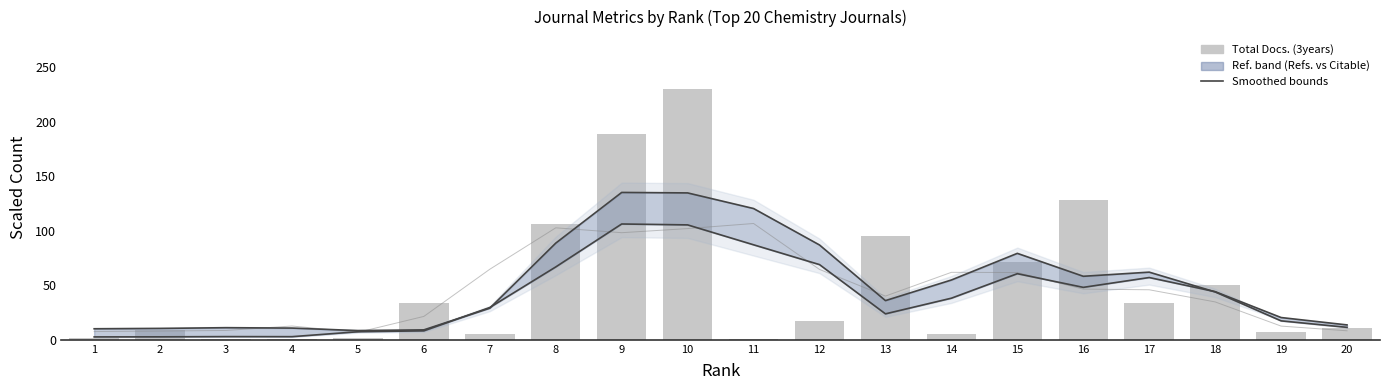

Reading left to right, list all the values displayed in this chart.

Total Refs. (upper): 10.1	10.4	11.1	10.7	8.5	9.1	29.0	88.6	135.1	134.6	120.3	86.9	35.9	54.8	79.2	58.2	62.0	43.9	17.4	11.4
Citable Docs. (lower): 2.7	2.7	2.9	2.9	7.4	8.2	29.6	66.8	106.2	105.3	87.1	68.9	23.8	38.1	60.6	48.1	57.1	44.1	20.4	13.6
Total Docs. (3years): 1.6	9.0	0.4	1.0	1.4	33.8	4.9	106.6	188.5	230.0	0.4	16.8	95.3	5.3	71.7	128.6	33.8	50.0	7.5	10.4